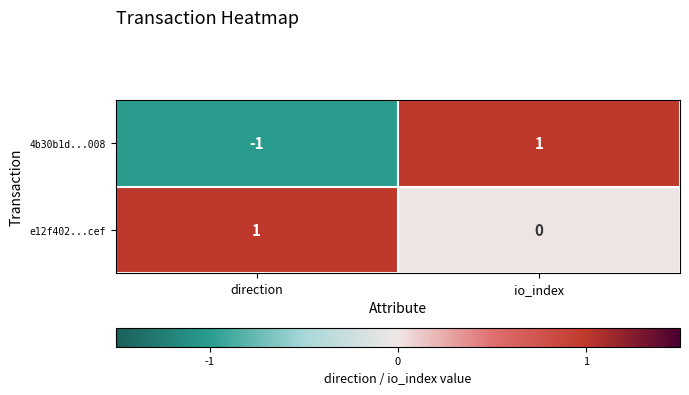

Is it true that 4b30b1d...008 equals -2 at direction?

False